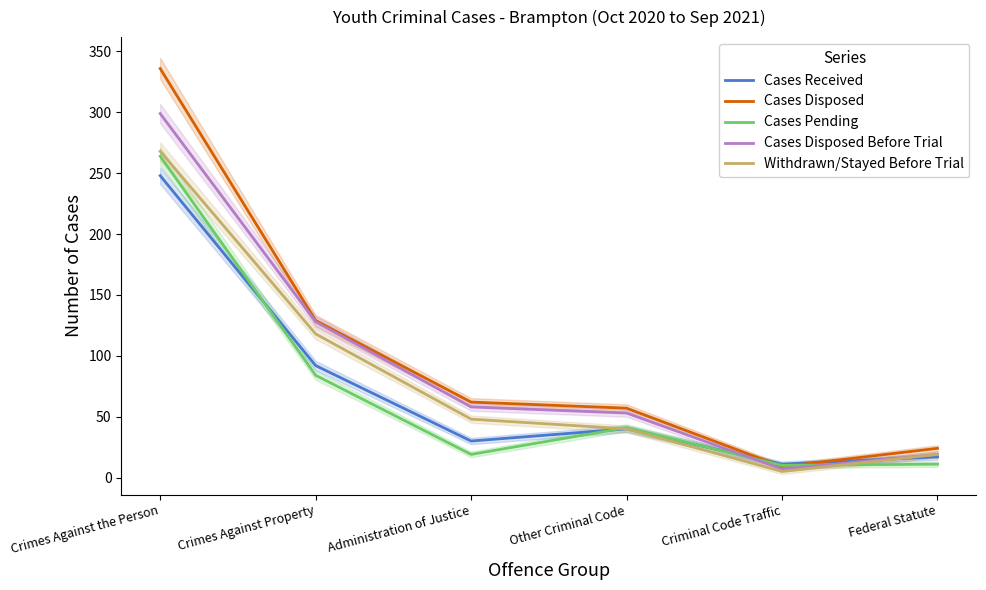

True or false: Withdrawn/Stayed Before Trial and Cases Disposed Before Trial cross at least once.

False